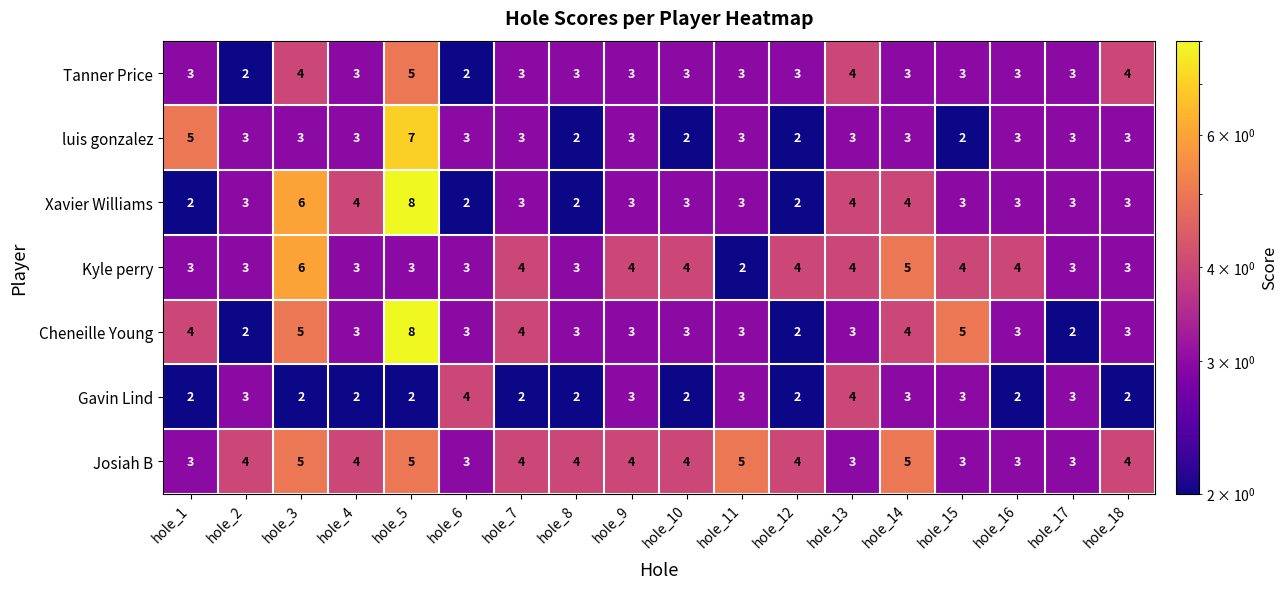

What is the lowest value of the Josiah B series?

3